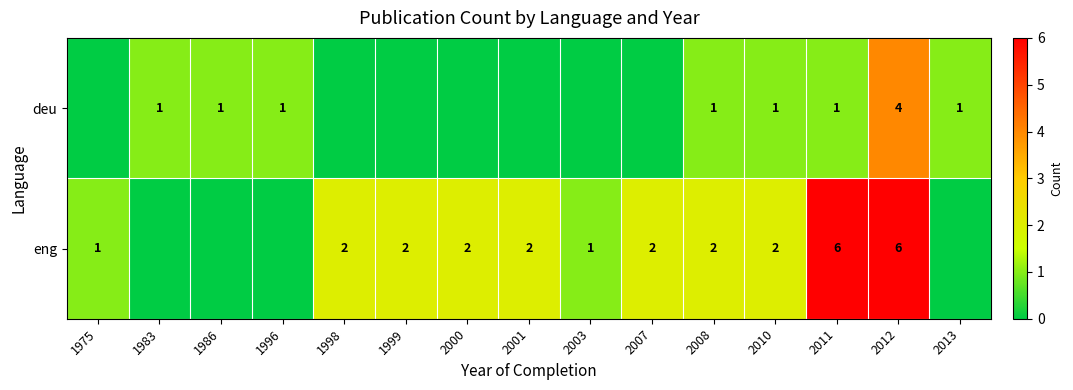

The deu series shows 2 at 2011. True or false?

False